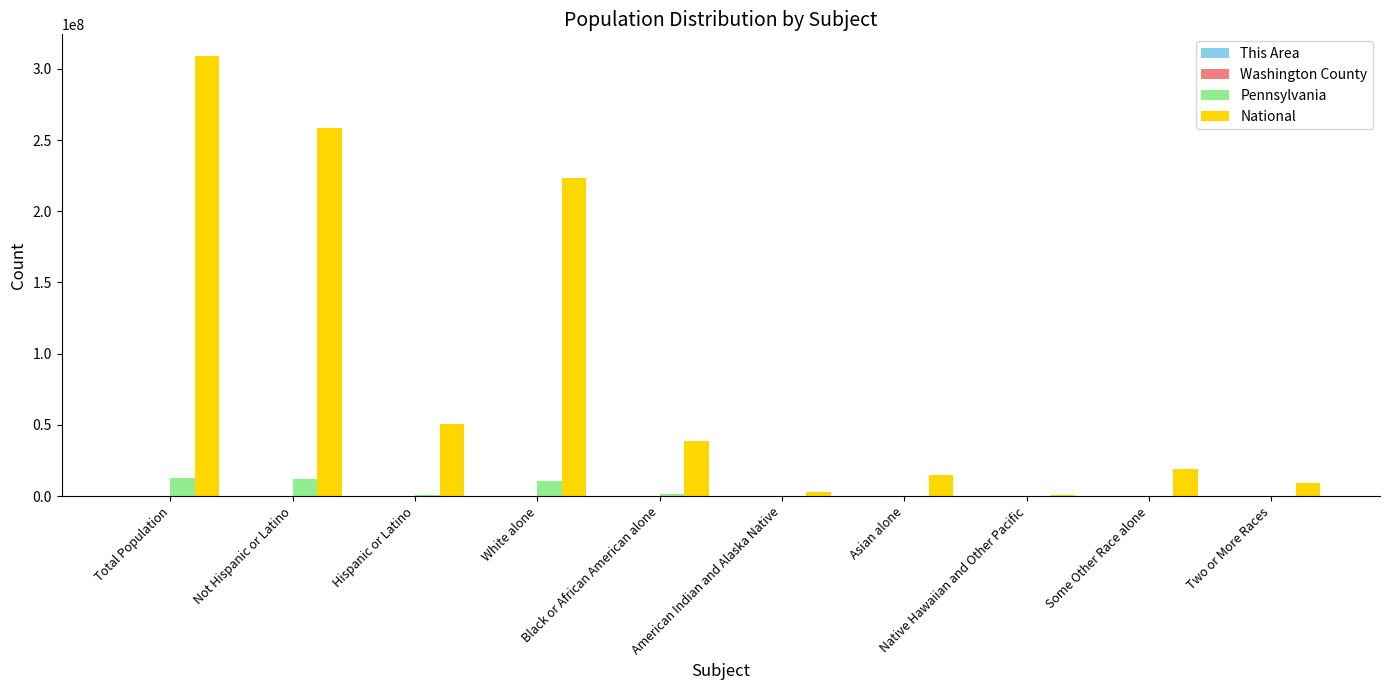

At which label does National first exceed 38929319?

Total Population